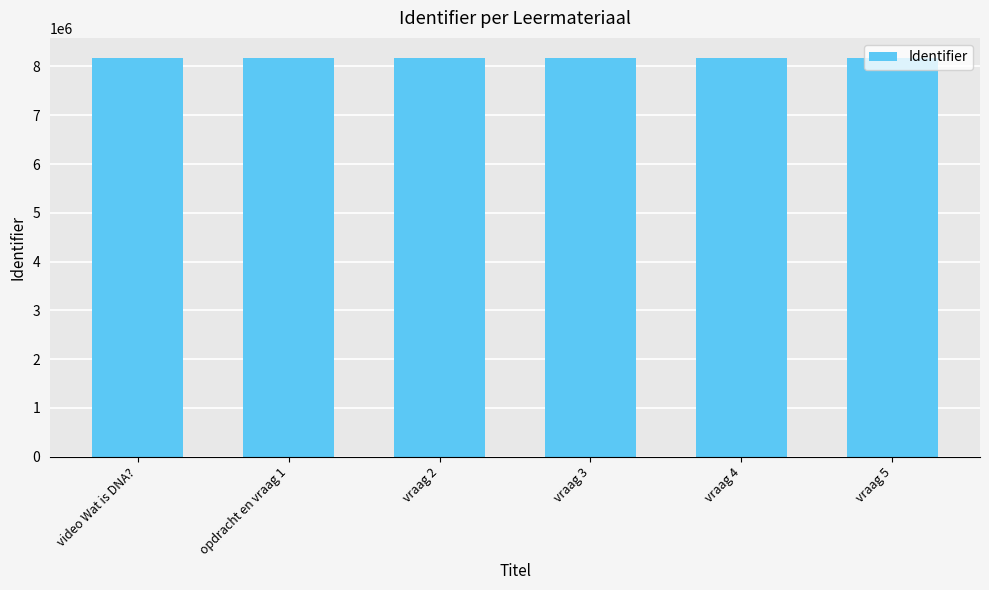

The value at vraag 4 is 8176989. True or false?

True